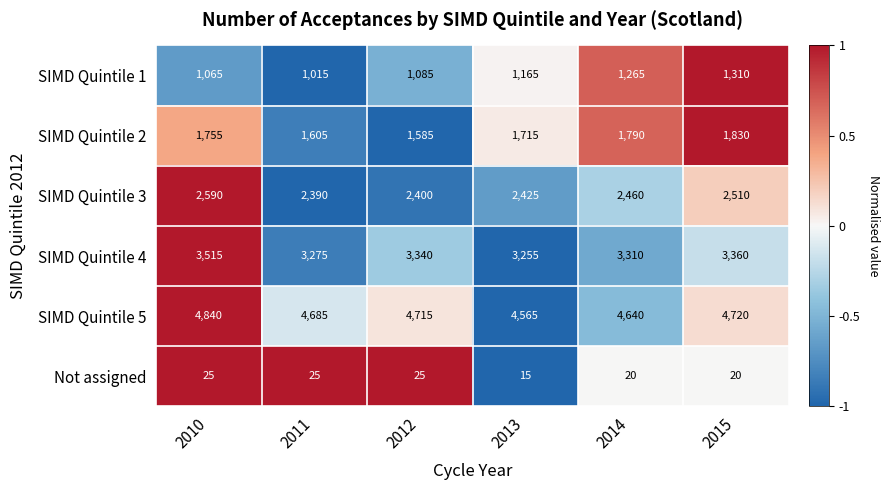

What is the lowest value of the SIMD Quintile 4 series?

3255